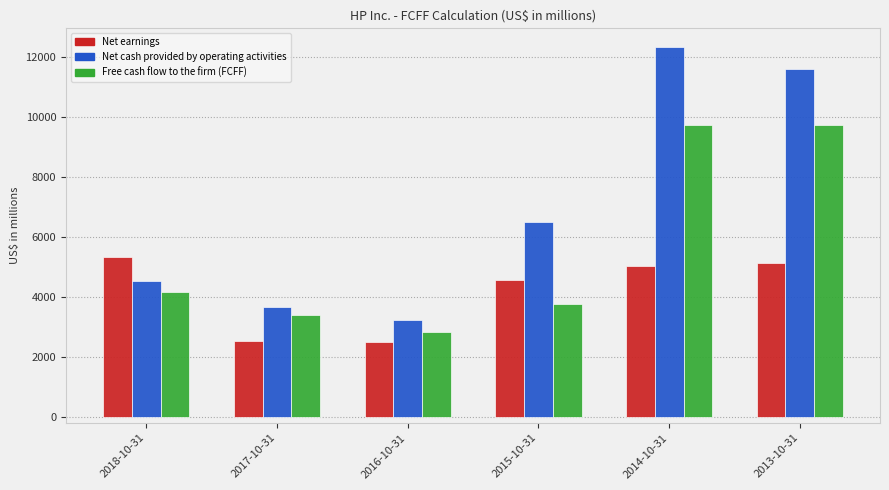

Are the bars grouped side by side (vs. stacked)?

Yes